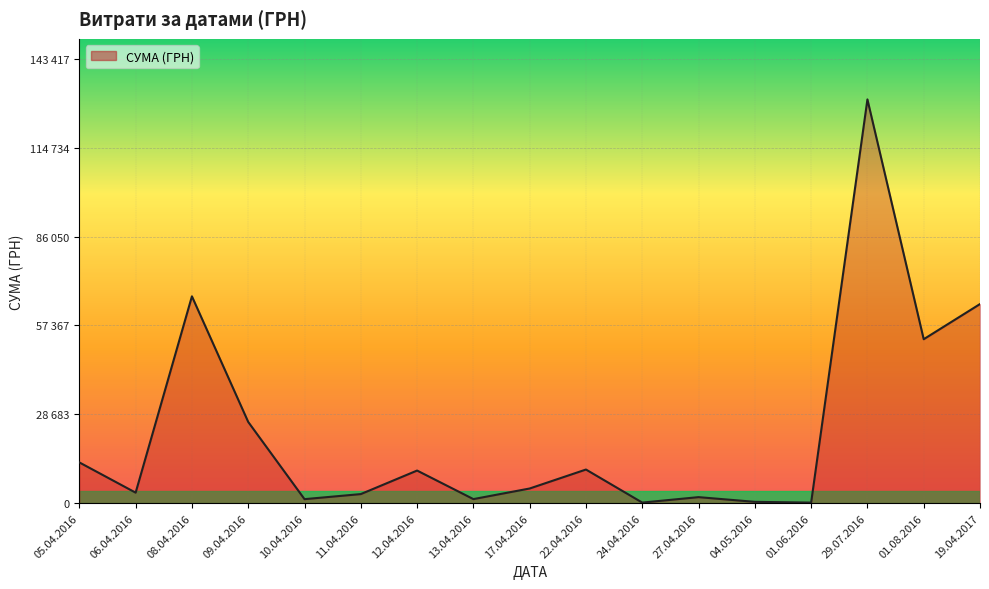

Does the chart display data point markers on the line(s)?

No